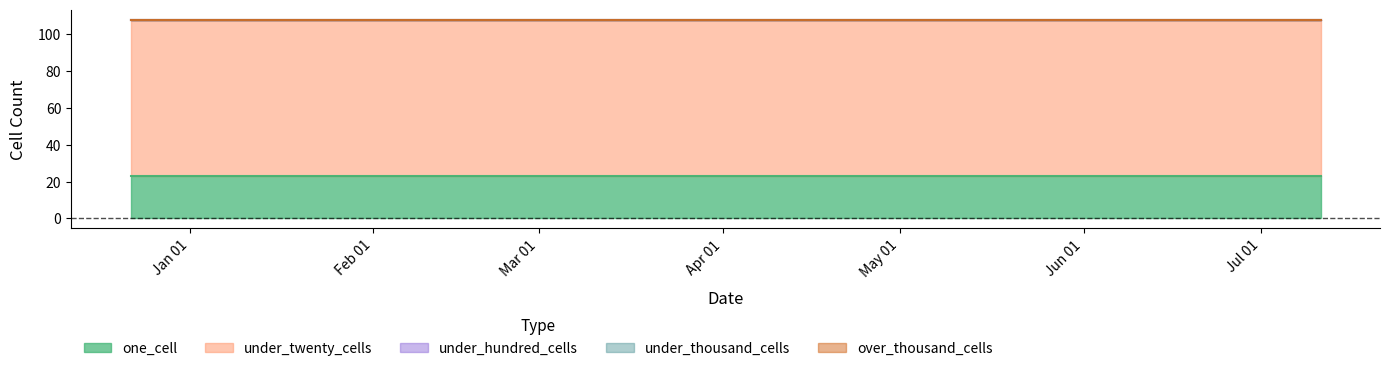

What is the sum of all one_cell values?

69